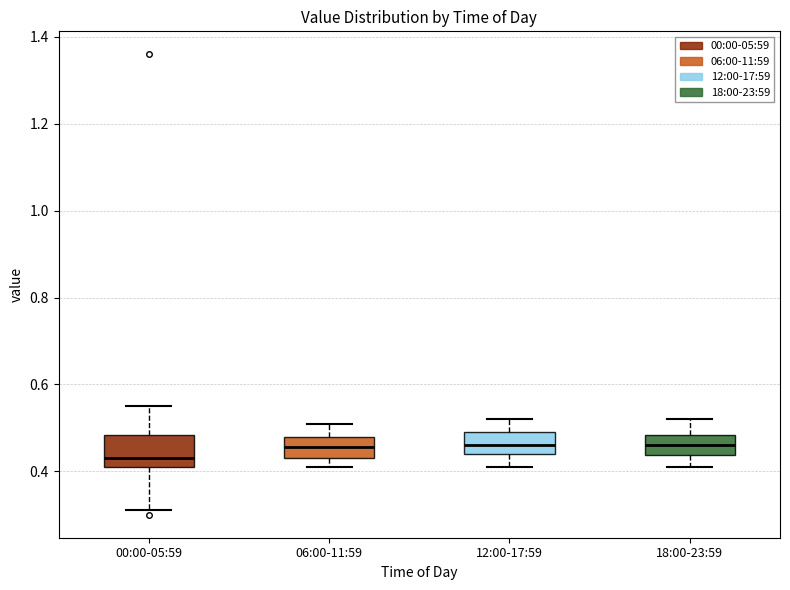

Where is the upper edge of the box for 06:00-11:59 on the y-axis? The values are not printed on the chart, so give them approximately, as read against the axis.

0.48